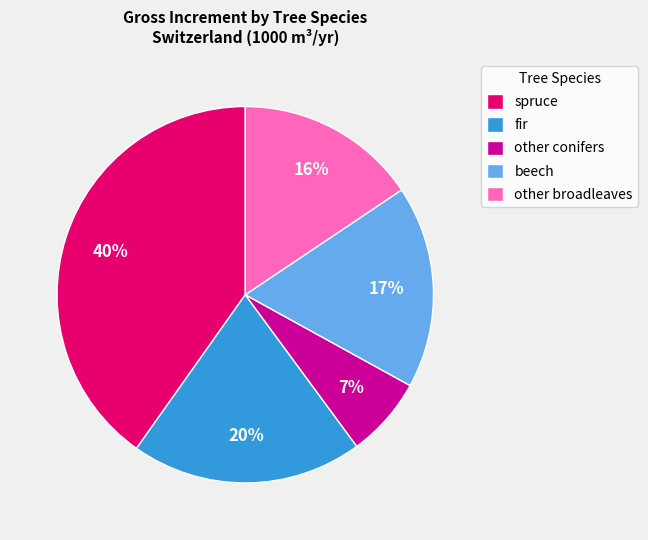

Is the sum of other conifers and beech greater than half?

No